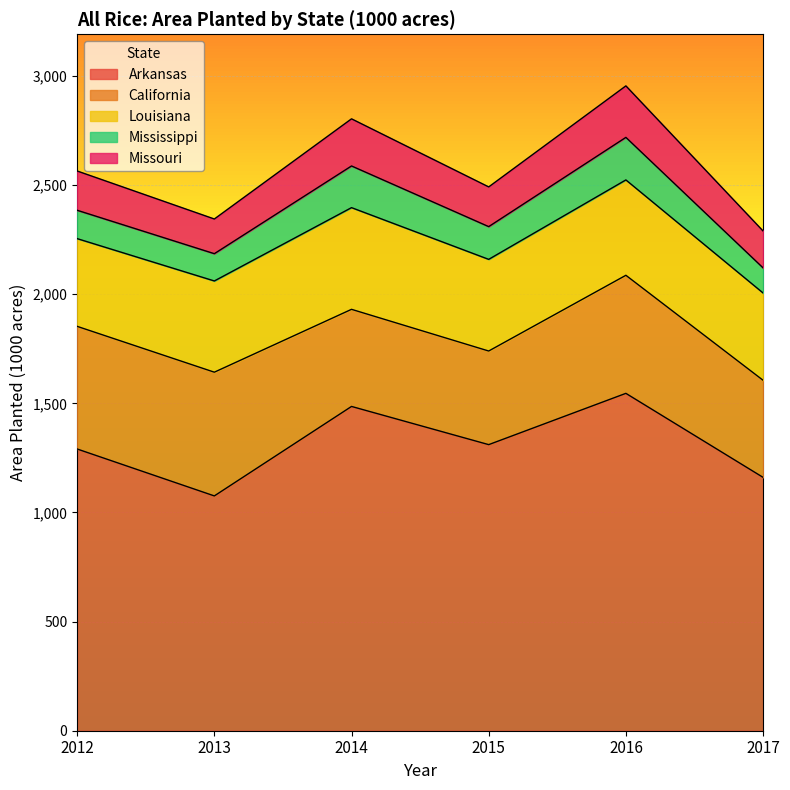

How many values in the Louisiana series exceed 420?

2